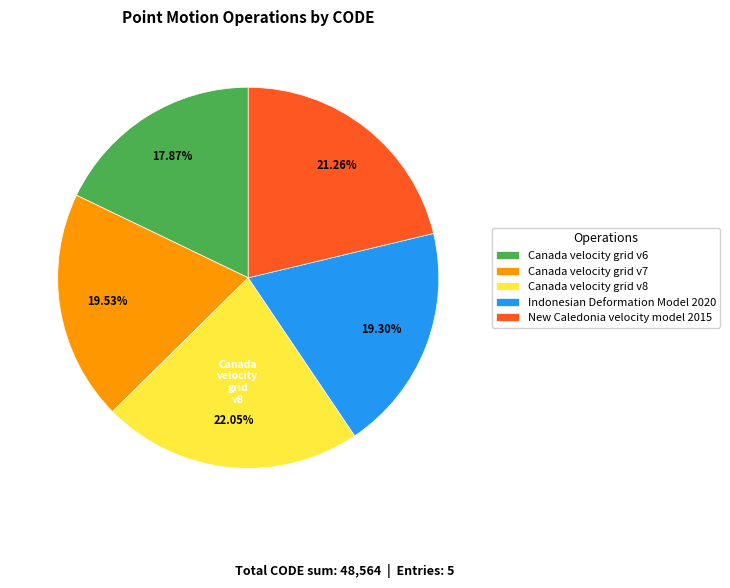

What percentage is the New Caledonia velocity model 2015 slice, to the nearest percent?

21%